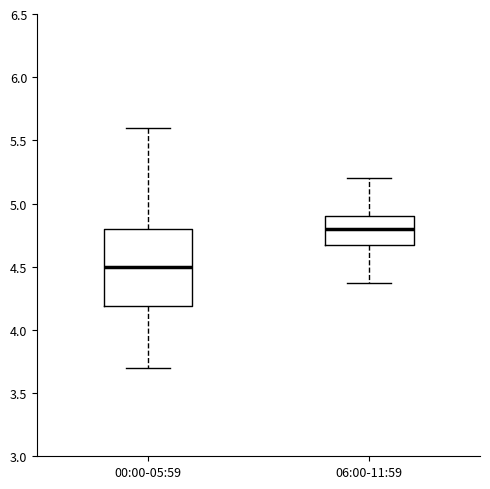

Reading left to right, read every box against the y-axis: the position of its median line, the range the box covers, and the ends of its whiskers. The values are not printed on the chart, so give them approximately, as read against the axis.

00:00-05:59: median 4.50, box 4.20 to 4.80, whiskers 3.70 to 5.60
06:00-11:59: median 4.80, box 4.65 to 4.90, whiskers 4.35 to 5.20